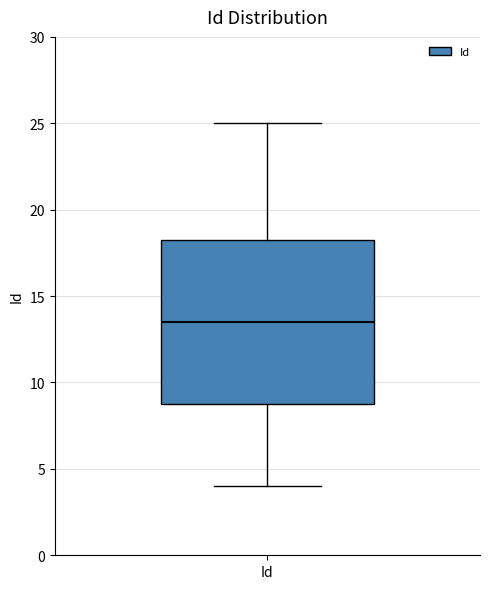

Transcribe this box plot: give where the median line is, the range the box spans, and where the two whiskers end, as read against the y-axis. The values are not printed on the chart, so give them approximately, as read against the axis.

median 13.5, box 9.0 to 18.5, whiskers 4.0 to 25.0